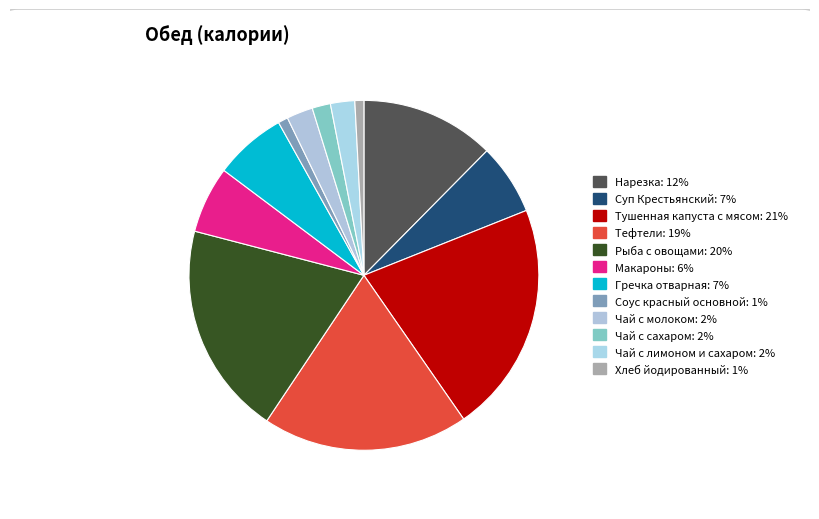

Count the number of slices in the pie.

12